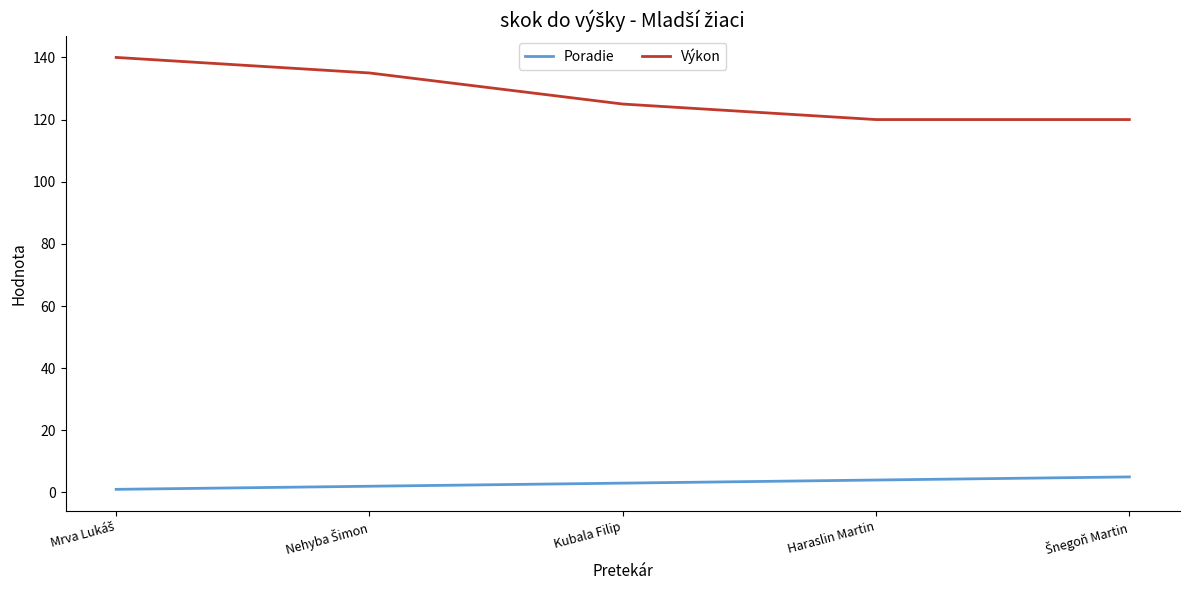

Rank the series by their maximum value, from lowest to highest.

Poradie, Výkon